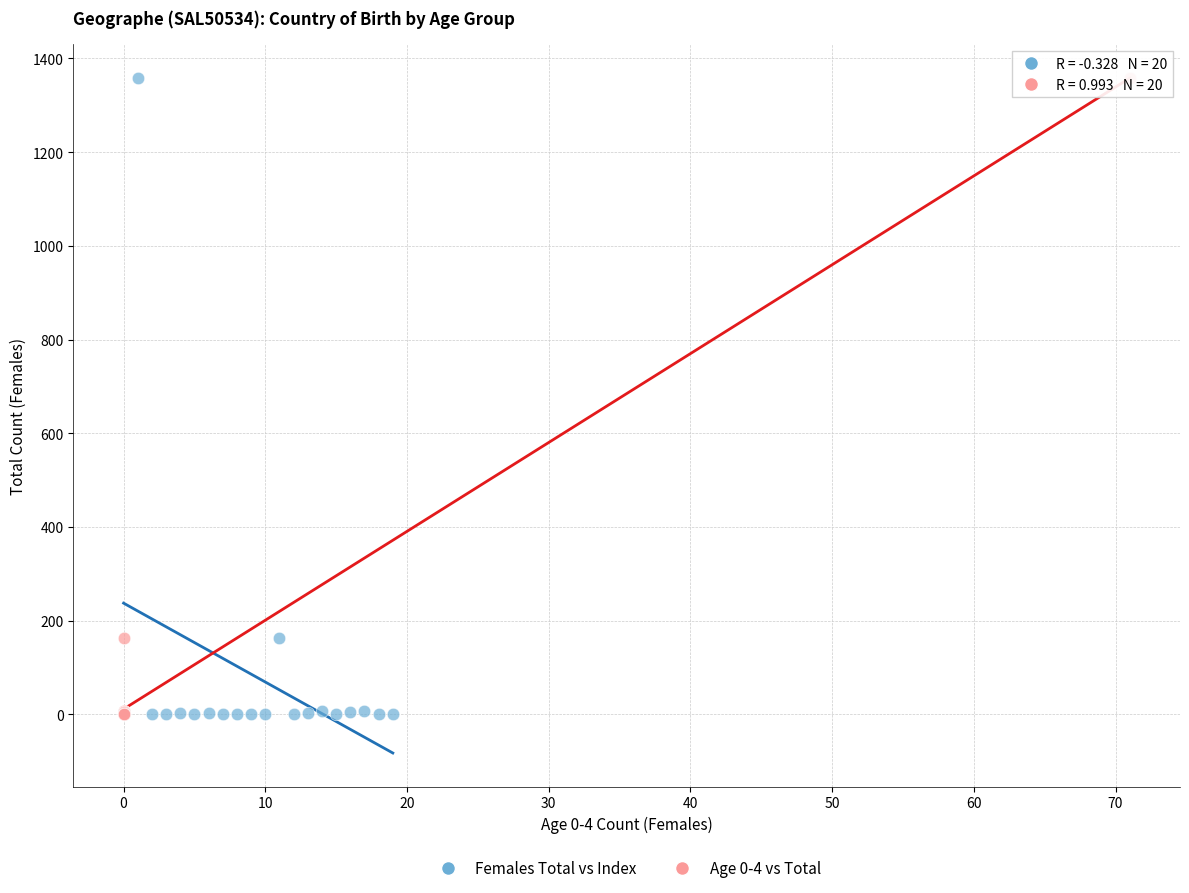

What are all the series names shown in the legend?

Females Total vs Index, Age 0-4 vs Total